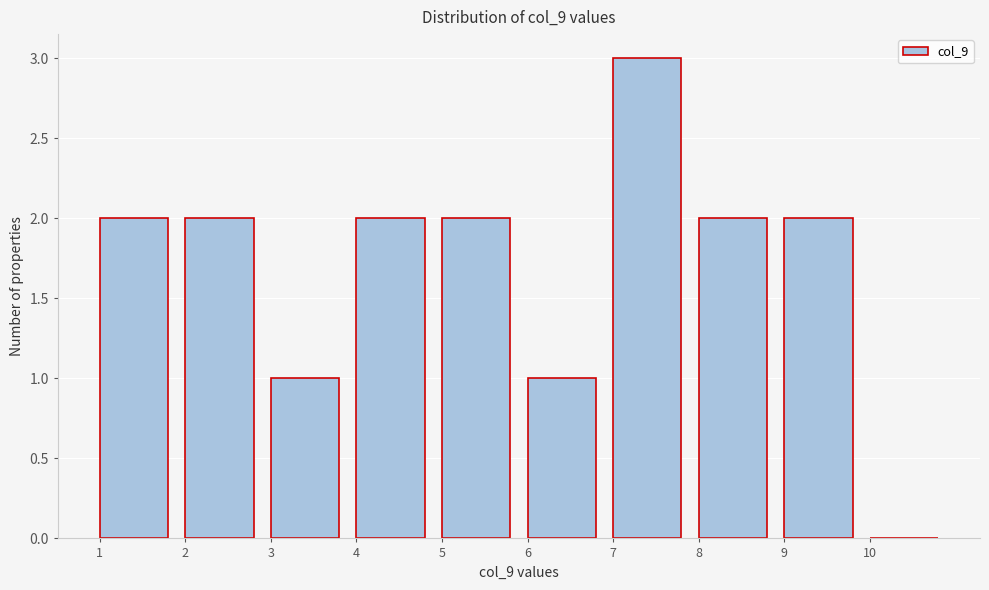

How tall is the bar that spans 4 to 5 on the x-axis? The values are not printed on the chart, so give them approximately, as read against the axis.

2